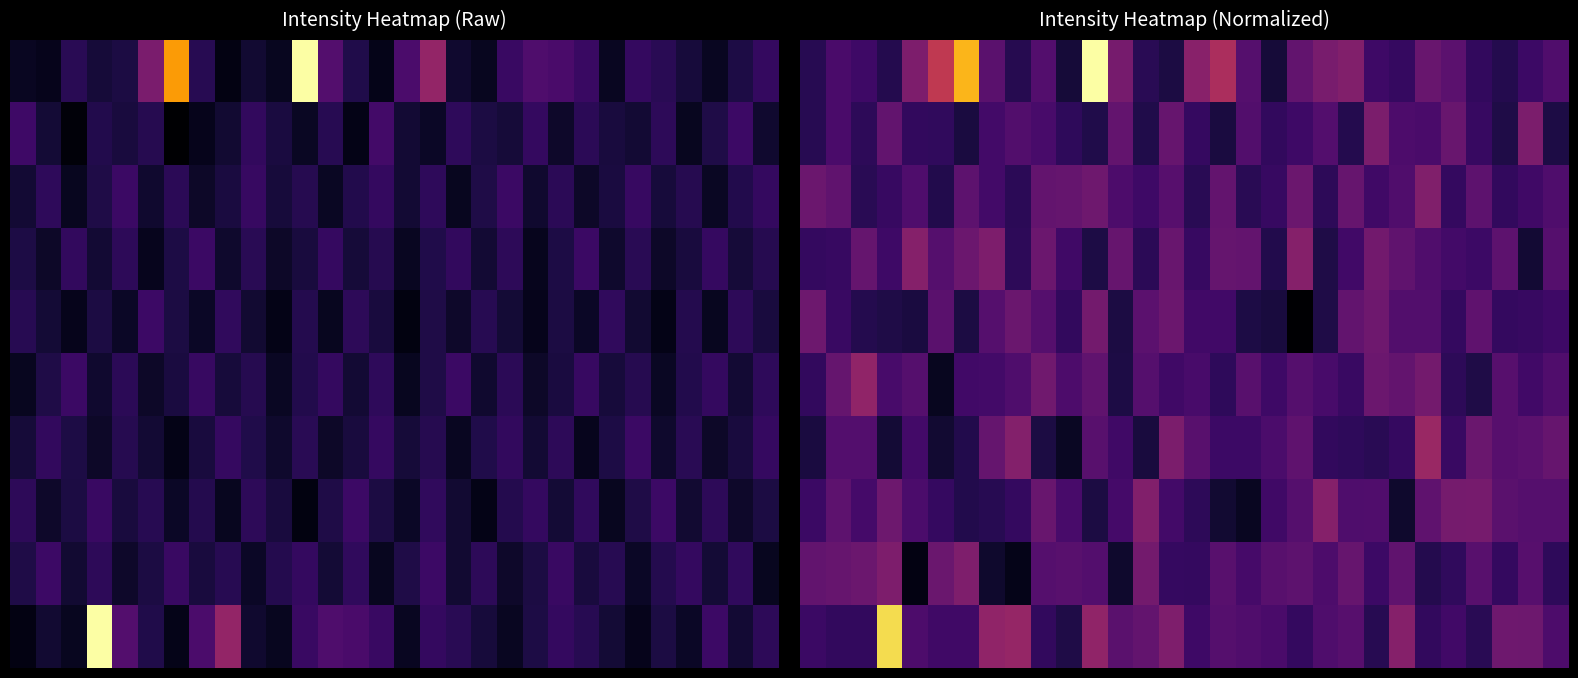

What is the greatest value displayed?

1.0